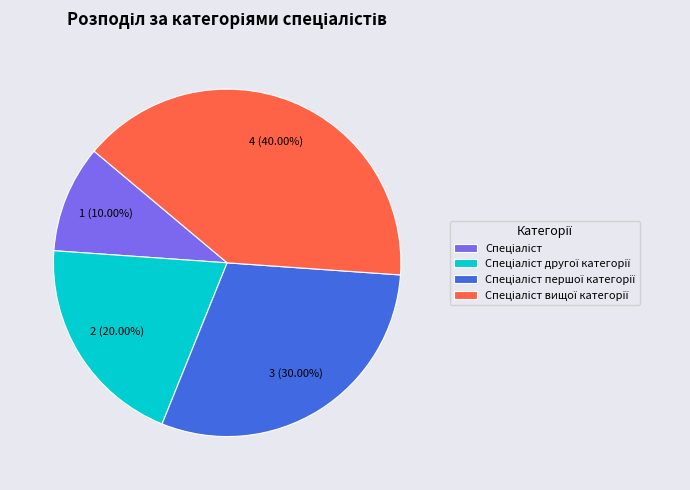

Does any single category account for the majority?

No